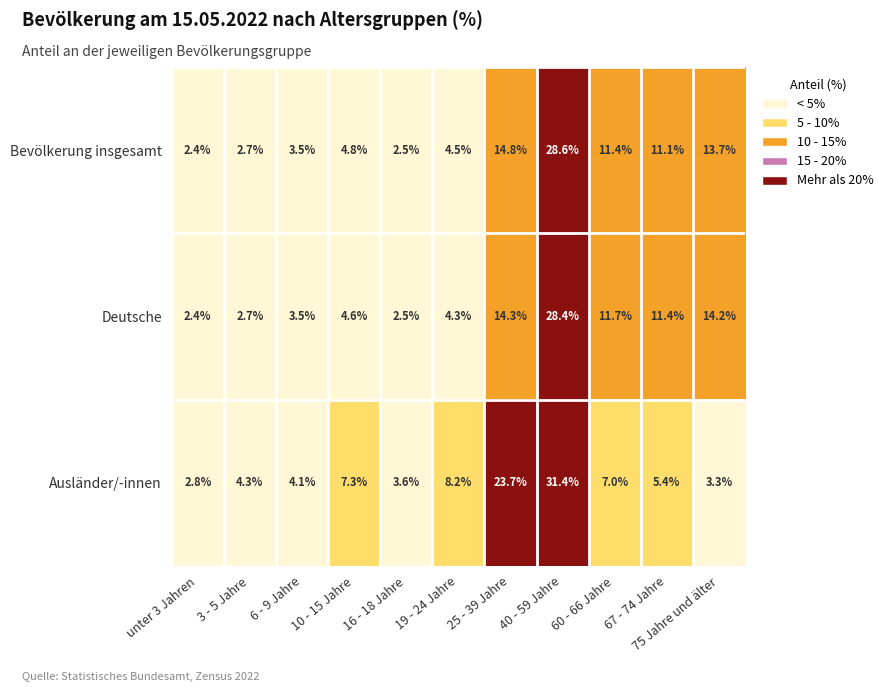

Is the value of Bevölkerung insgesamt at 10 - 15 Jahre greater than the value of Deutsche at 16 - 18 Jahre?

Yes